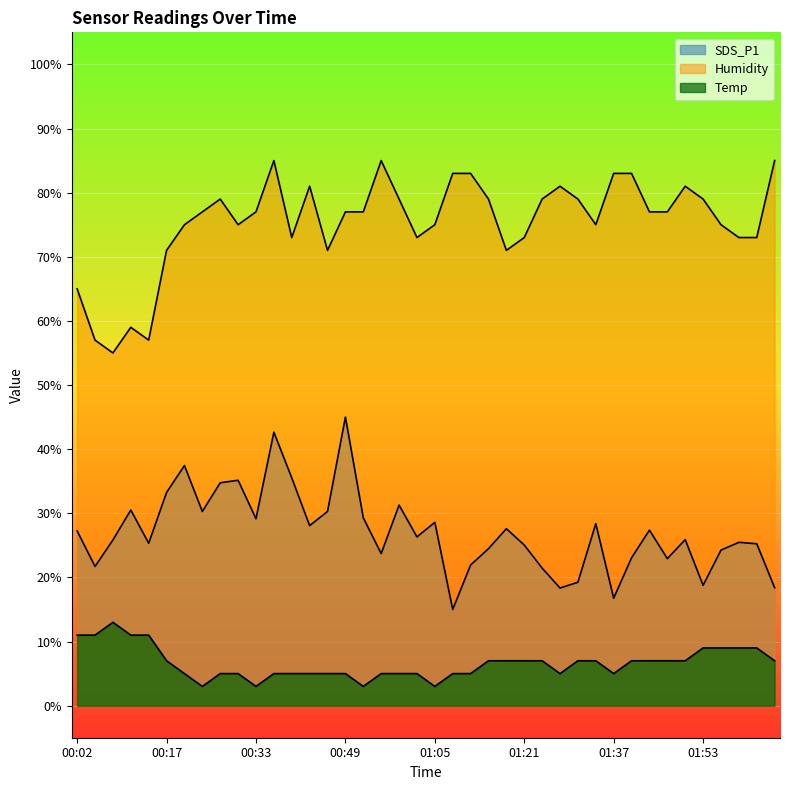

Which category has the highest value in the SDS_P1 series?

00:49